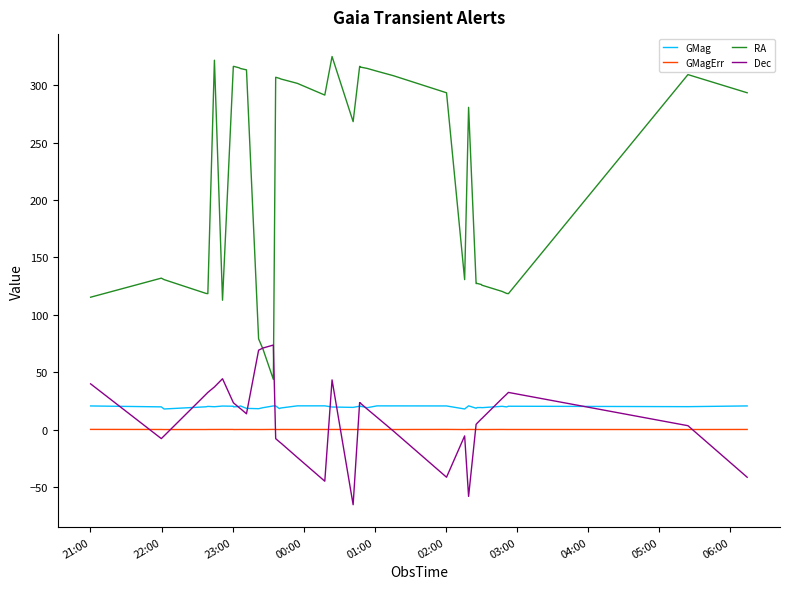

True or false: GMagErr and RA intersect in this chart.

False